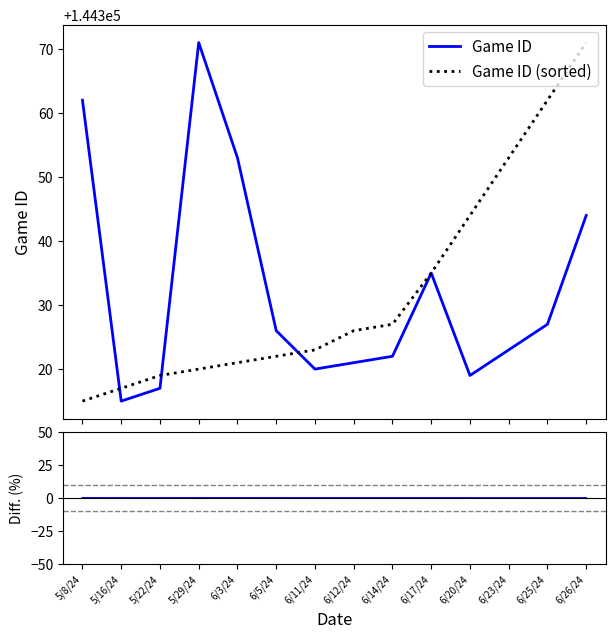

True or false: Game ID (sorted) has more than 1 points higher than both neighbors.

False